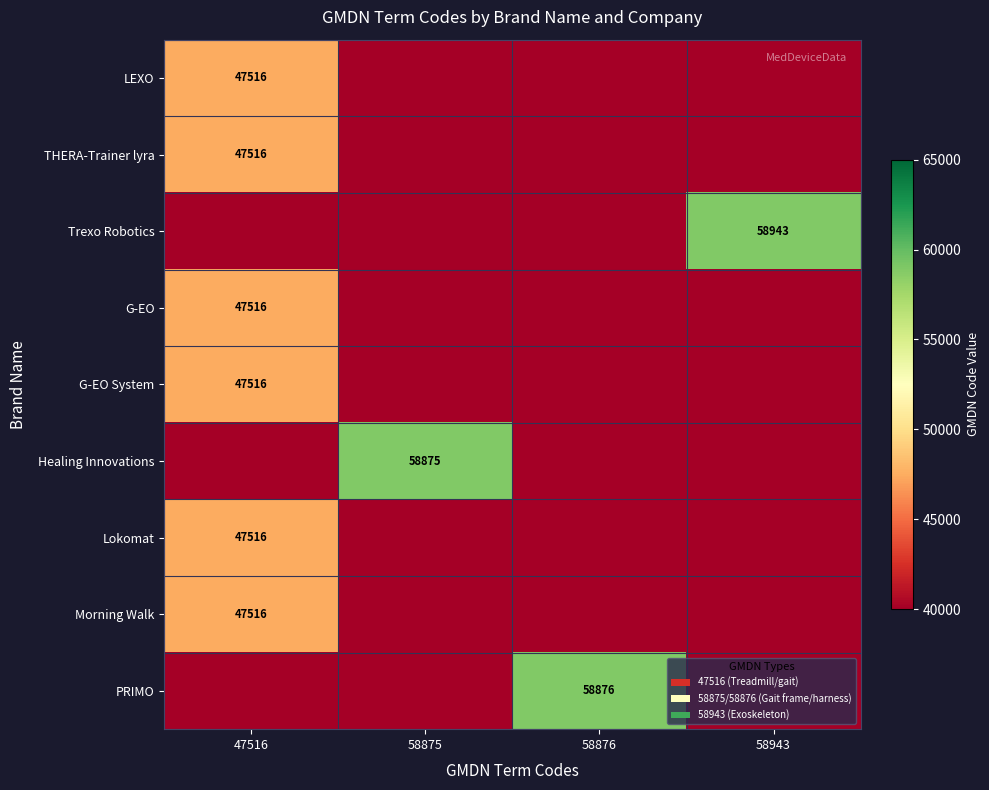

What is the maximum value shown in the chart?

58943